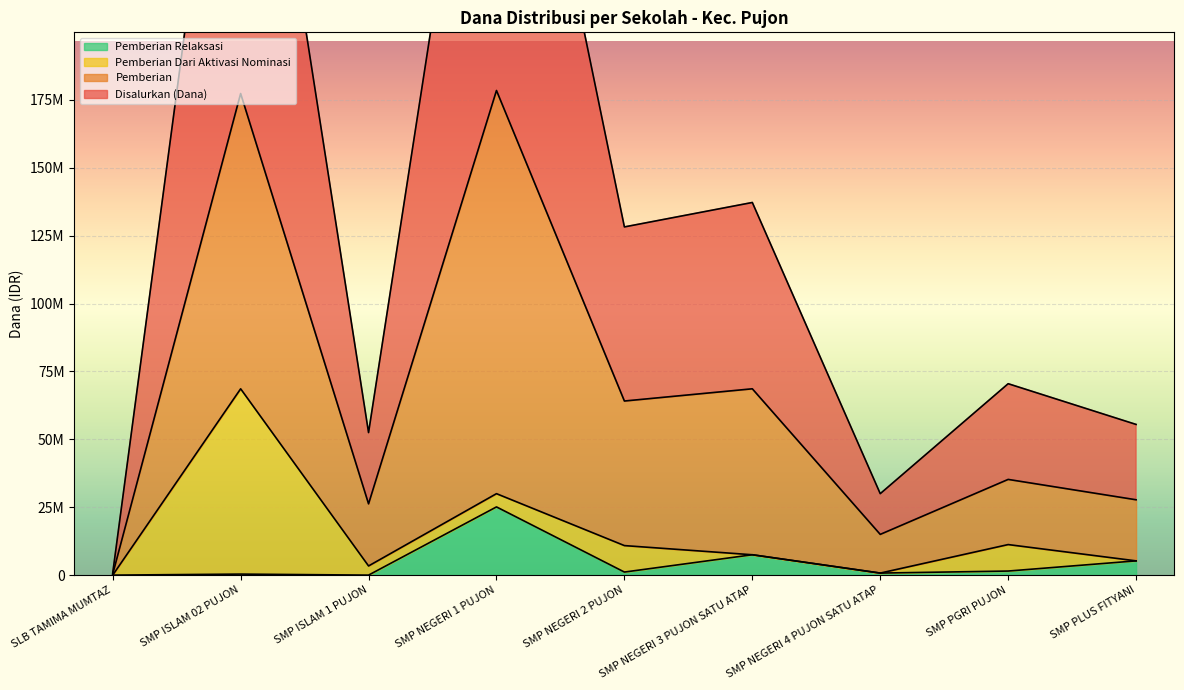

Which category has the highest value across all series?

SMP NEGERI 1 PUJON